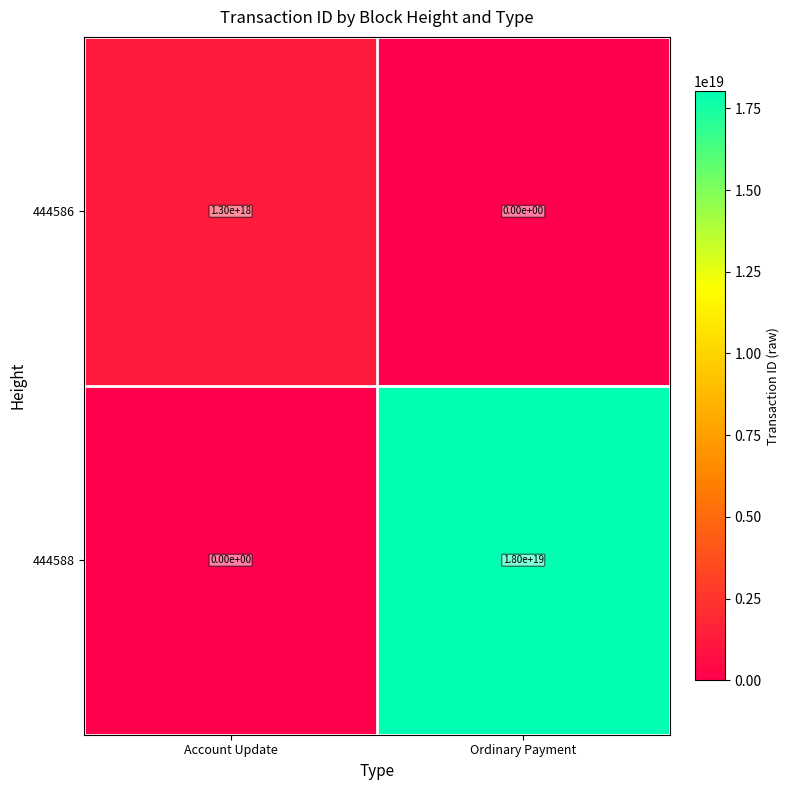

List the series in order of their overall mean, highest first.

444588, 444586